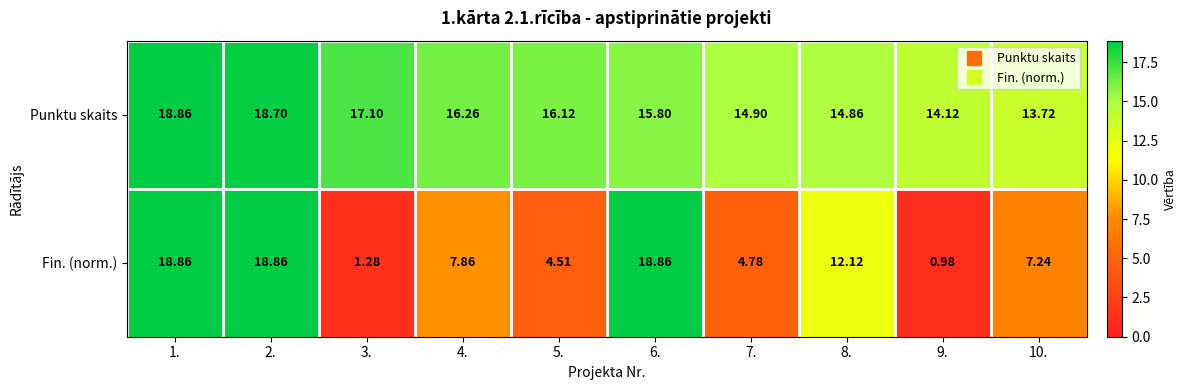

At 4., list the series in order from largest to smallest.

Punktu skaits, Fin. (norm.)